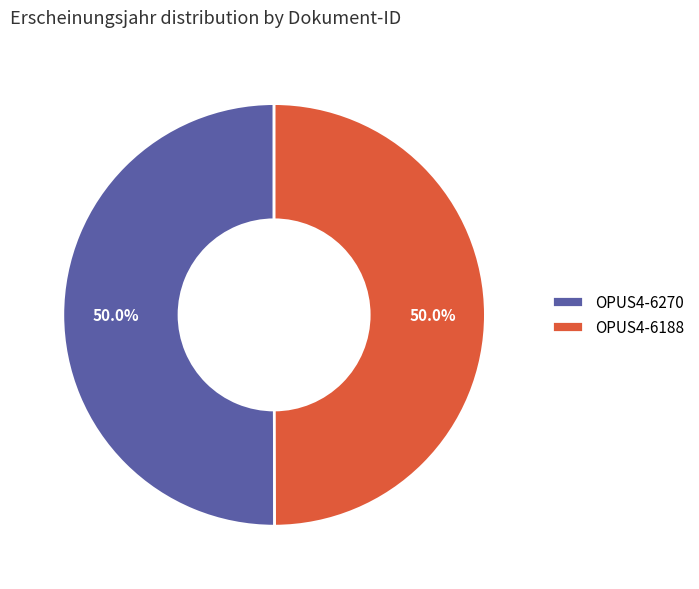

Is it true that OPUS4-6270 is 50% of the pie?

True